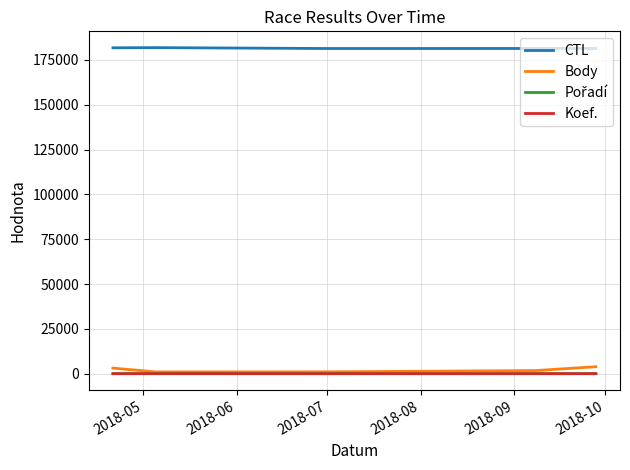

Is this an area chart (filled region under the line)?

No